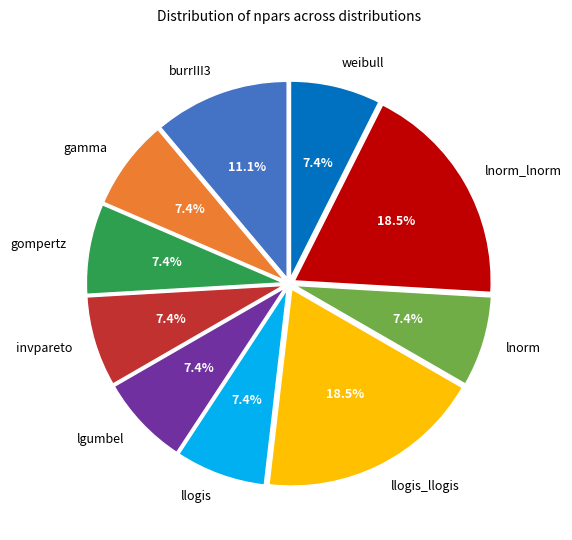

Approximately how many times larger is the value at llogis compared to gamma?

1.0